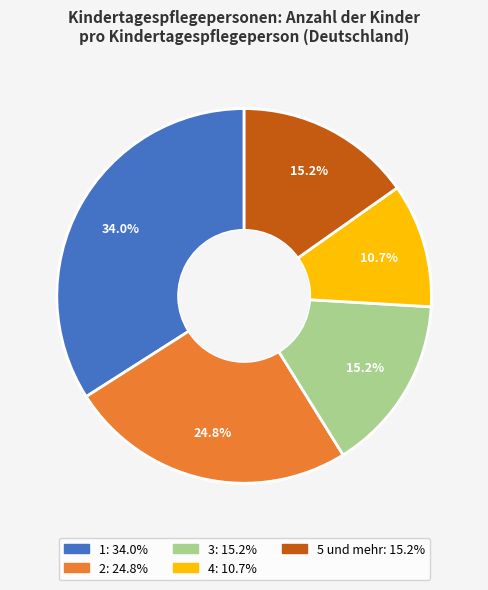

To the nearest percent, what percentage of the pie is 5 und mehr?

15%